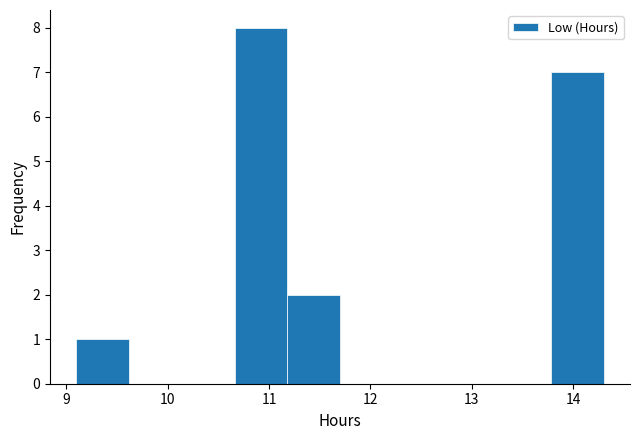

Reading left to right, list every bar in this chart as the range it spans on the x-axis followed by its height. Neither the bar edges nor the heights are printed on the chart, so give them approximately, as read against the axes.

9.10 to 9.62: 1
9.62 to 10.14: 0
10.14 to 10.66: 0
10.66 to 11.18: 8
11.18 to 11.70: 2
11.70 to 12.22: 0
12.22 to 12.74: 0
12.74 to 13.26: 0
13.26 to 13.78: 0
13.78 to 14.30: 7